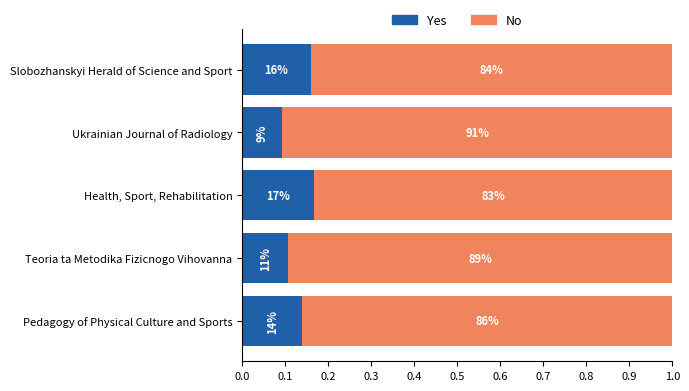

Which series has the largest range (max minus min)?

Yes